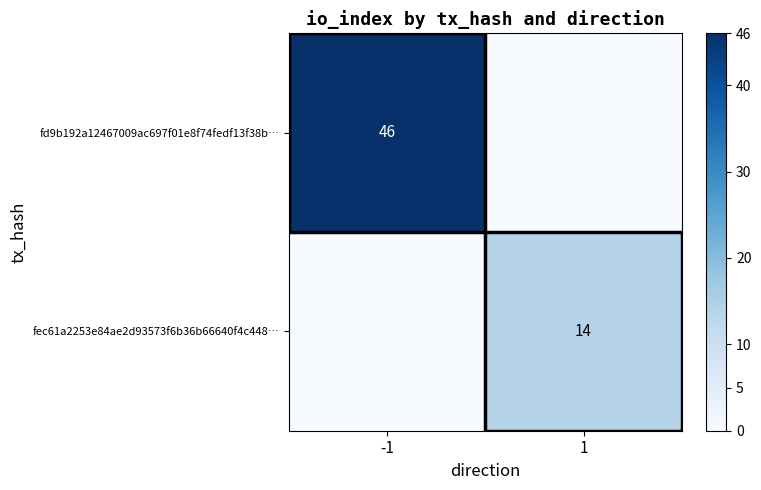

The value of fec61a2253e84ae2d93573f6b36b66640f4c448… at 1 is 14. True or false?

True